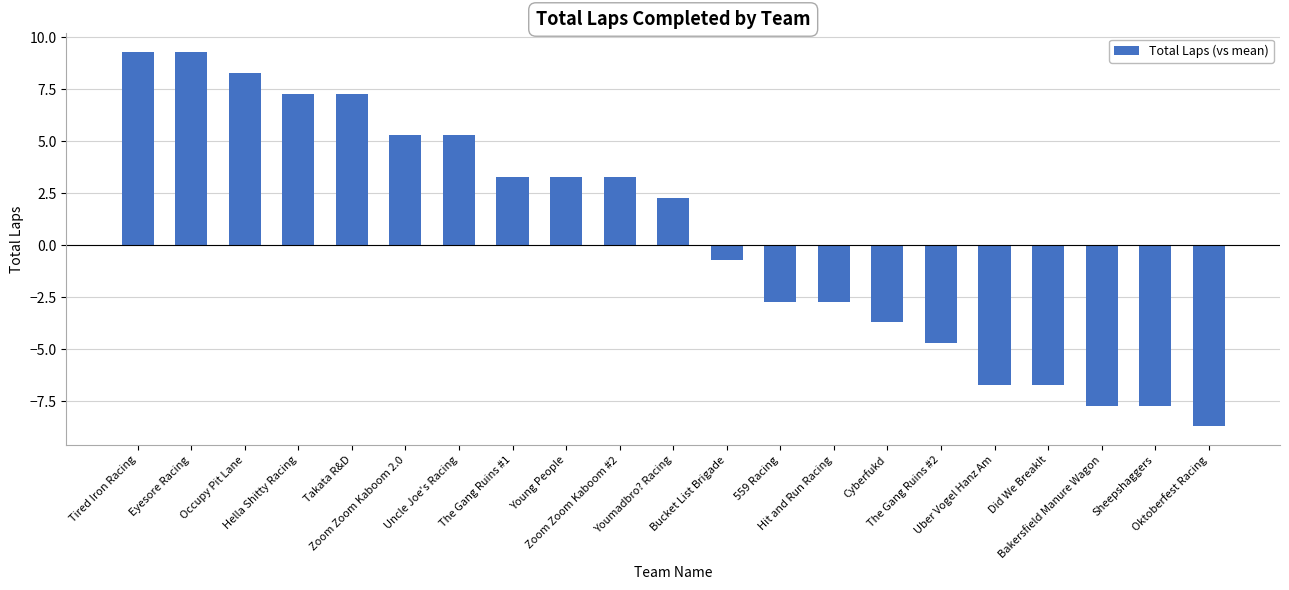

Which has a higher value, Uber Vogel Hanz Am or Sheepshaggers?

Uber Vogel Hanz Am